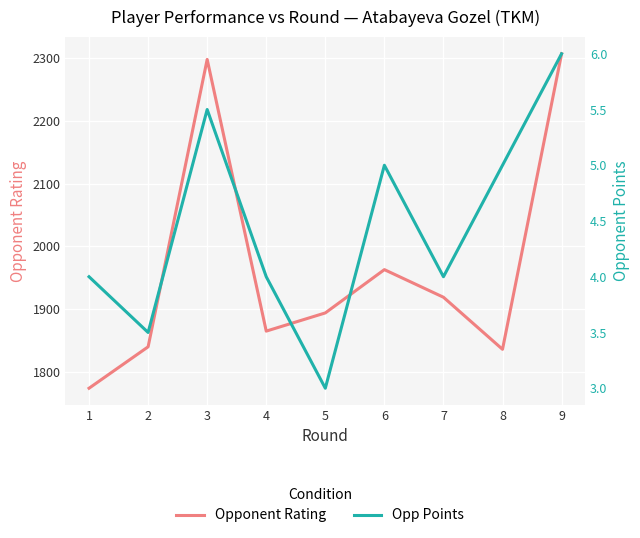

At which category does Opp Points reach its first local valley?

2